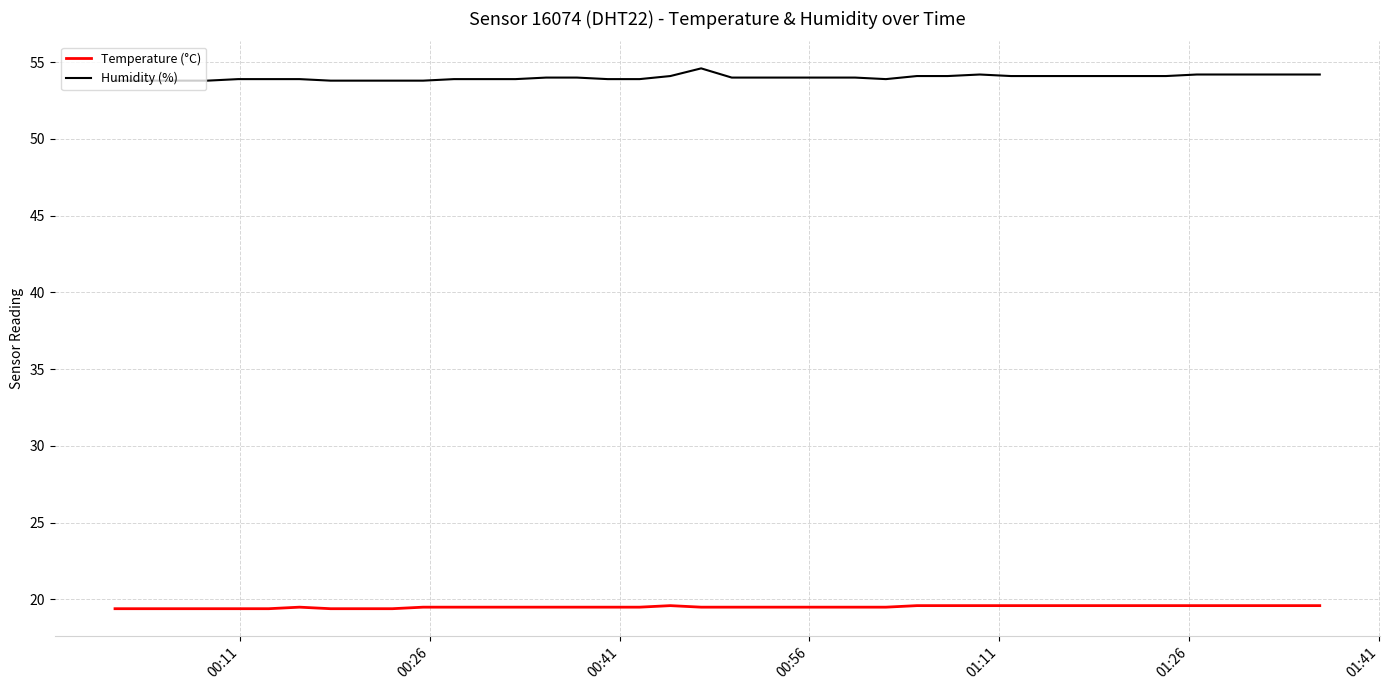

Rank the series by their average value, from lowest to highest.

Temperature (°C), Humidity (%)